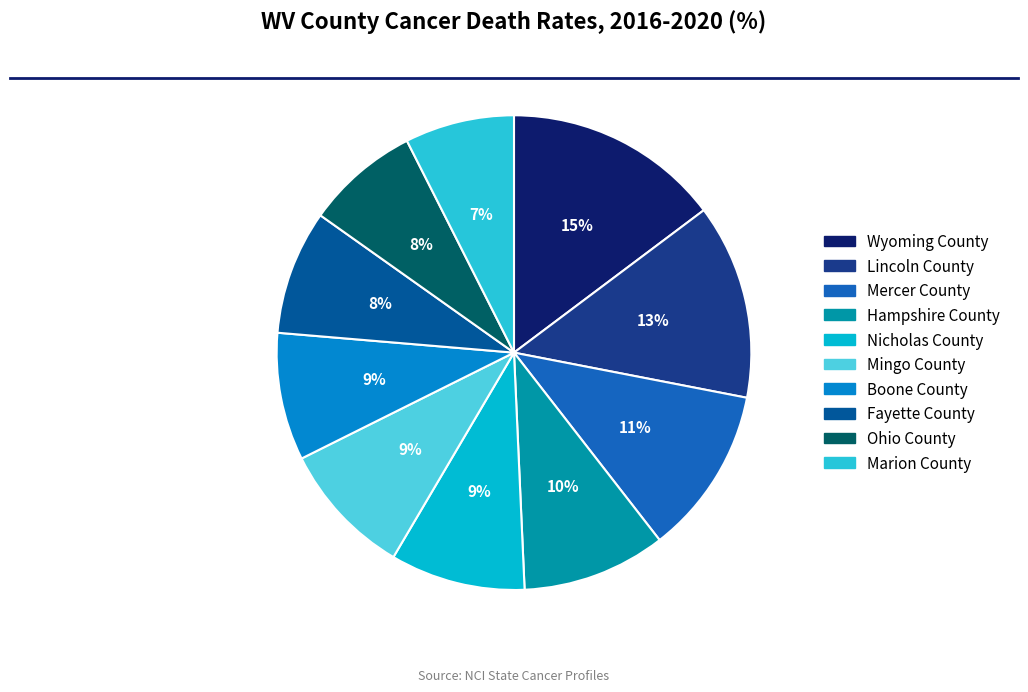

Count the number of slices in the pie.

10